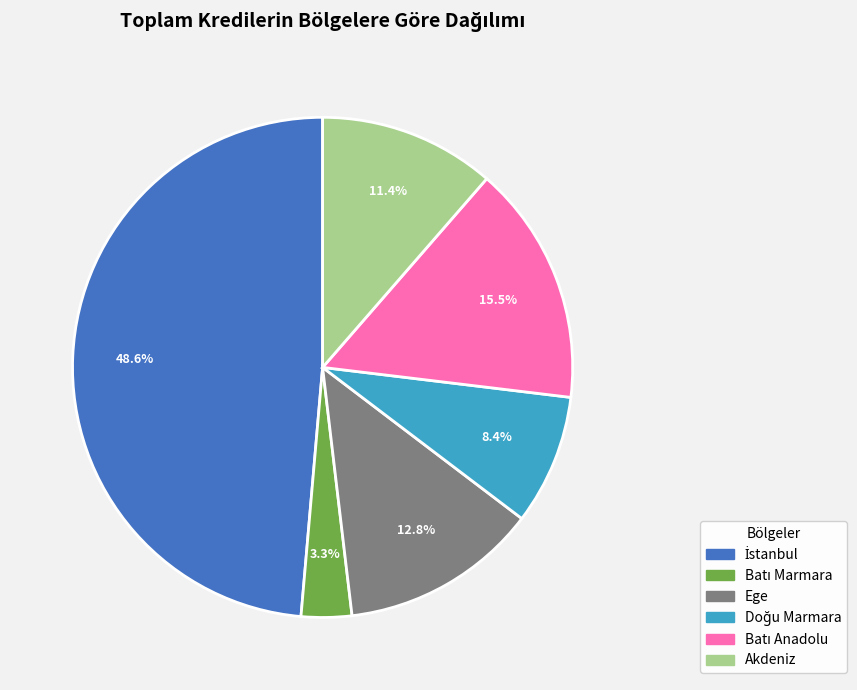

Is there any slice that represents more than half of the pie?

No